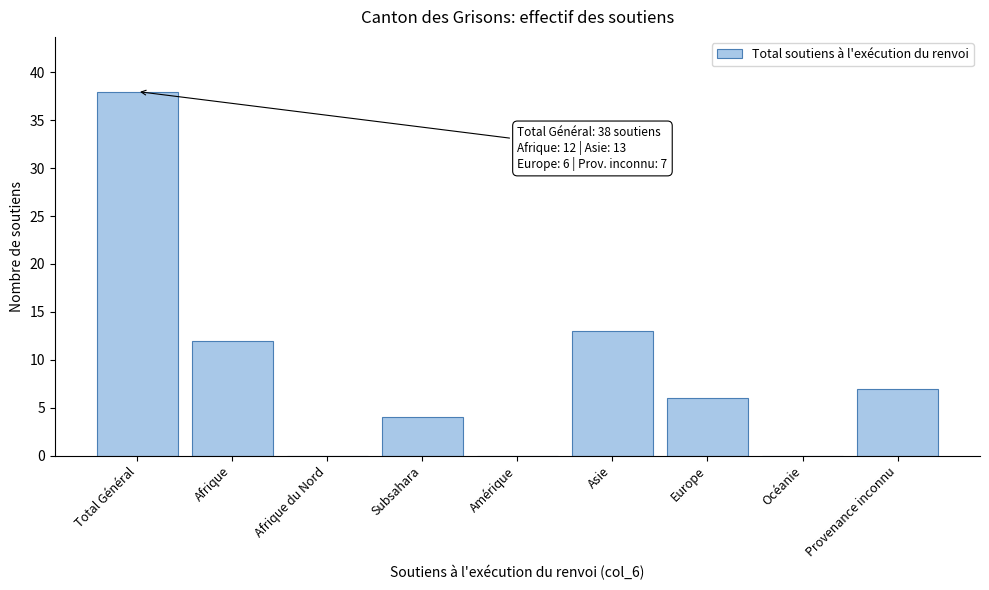

Reading left to right, extract all data points from this chart.

Total Général=38	Afrique=12	Afrique du Nord=0	Subsahara=4	Amérique=0	Asie=13	Europe=6	Océanie=0	Provenance inconnu=7